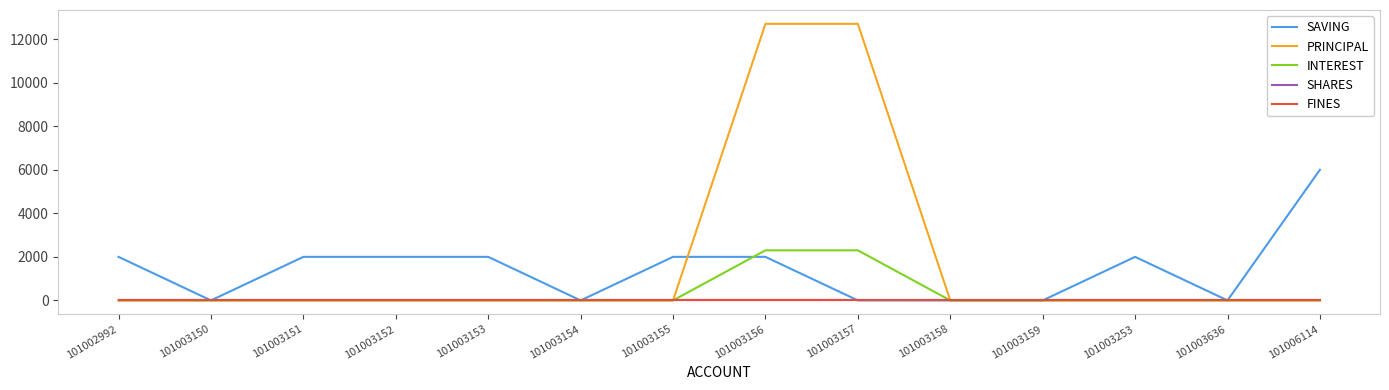

Is this an area chart (filled region under the line)?

No